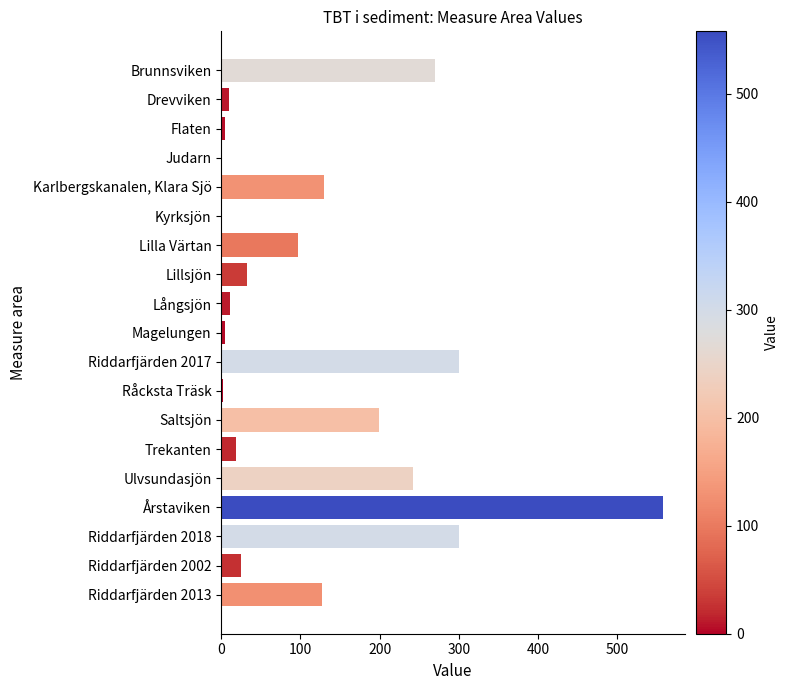

What is the maximum value shown in the chart?

557.6